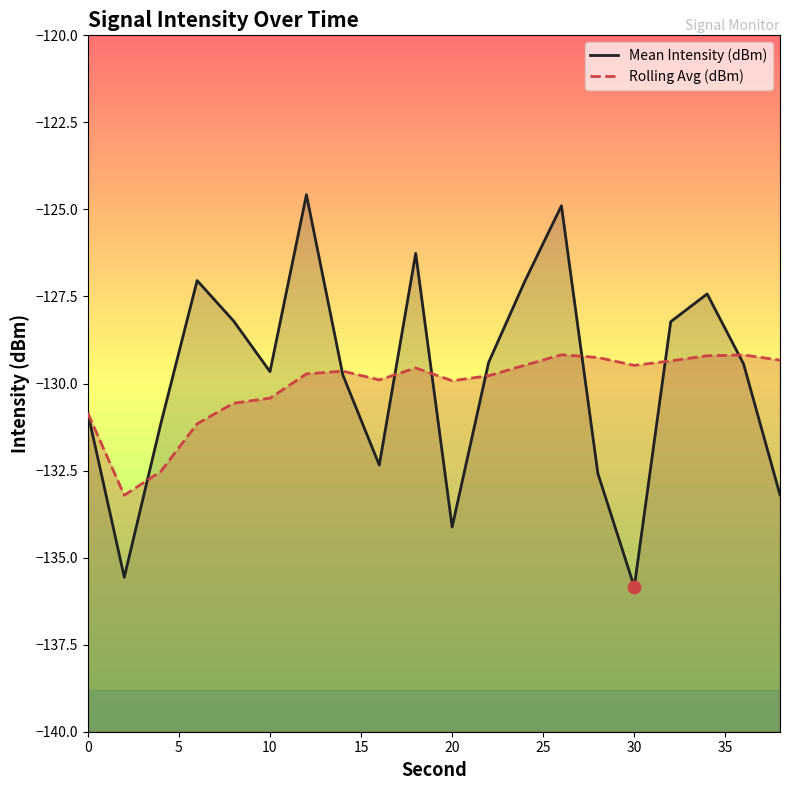

How many intersections are there between Rolling Avg (dBm) and Mean Intensity (dBm)?

8